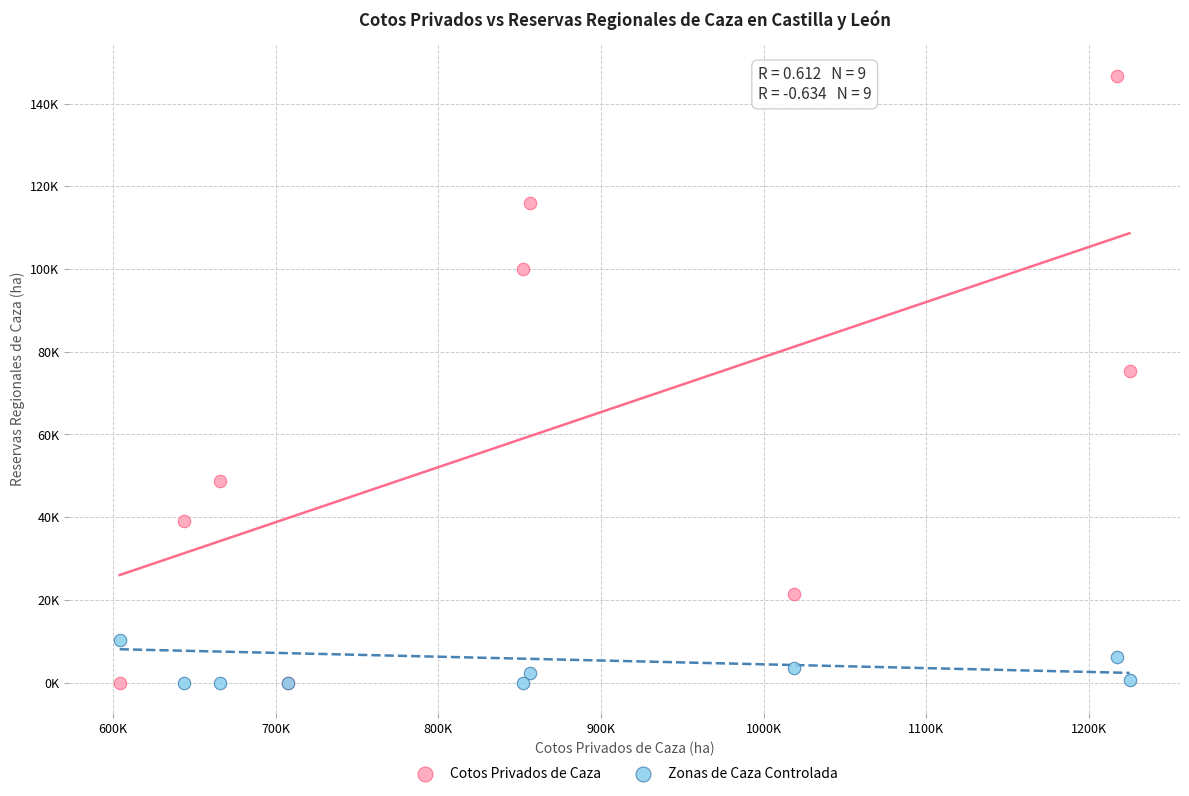

What are all the series names shown in the legend?

Cotos Privados de Caza, Zonas de Caza Controlada